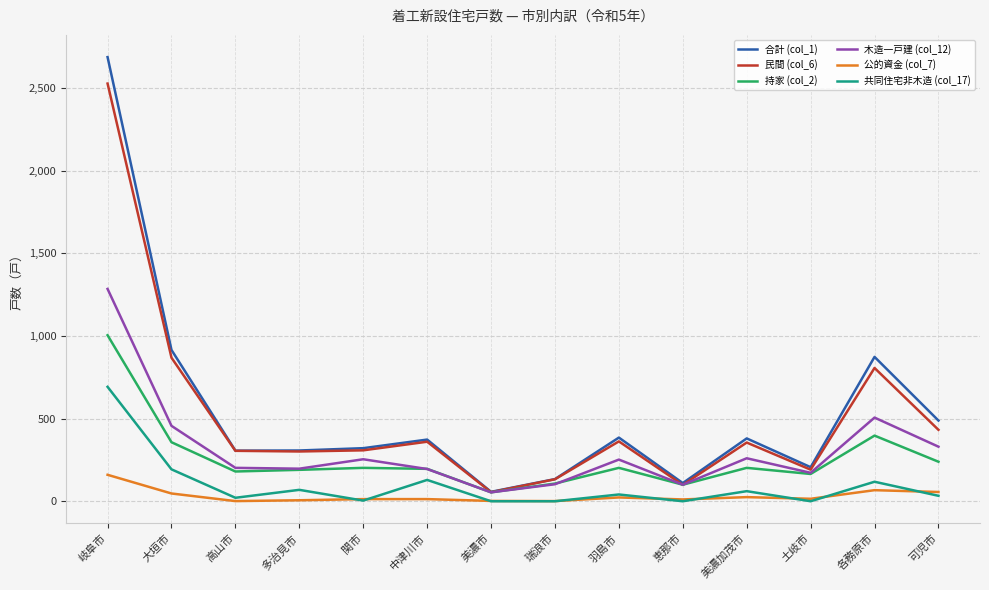

At which label does 公的資金 (col_7) reach its peak?

岐阜市